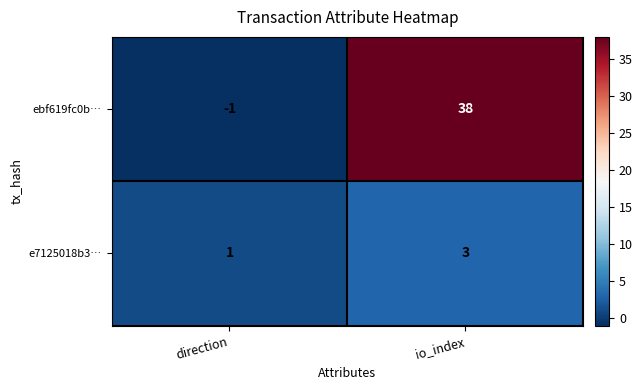

What is the sum of the e7125018b3… values at io_index and direction?

4